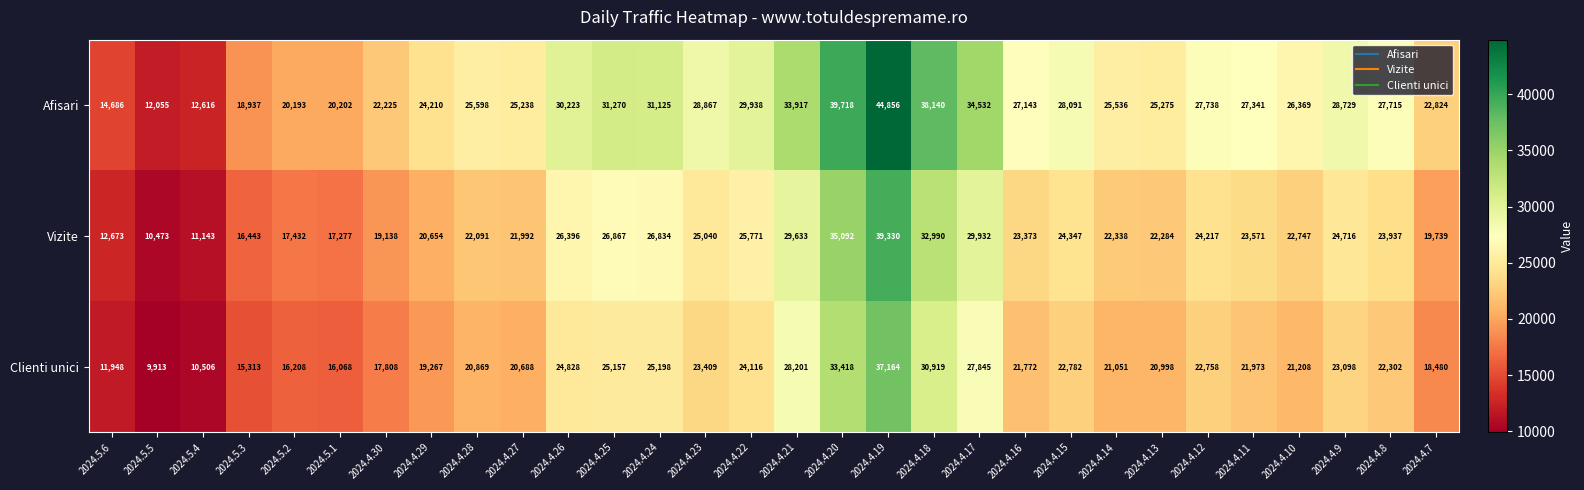

The value of Vizite at 2024.4.26 is 7608. True or false?

False